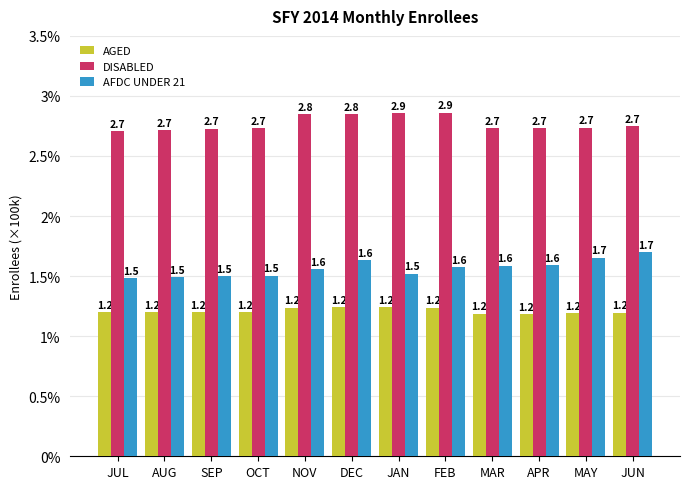

What is the label of the 6th bar from the right?

JAN